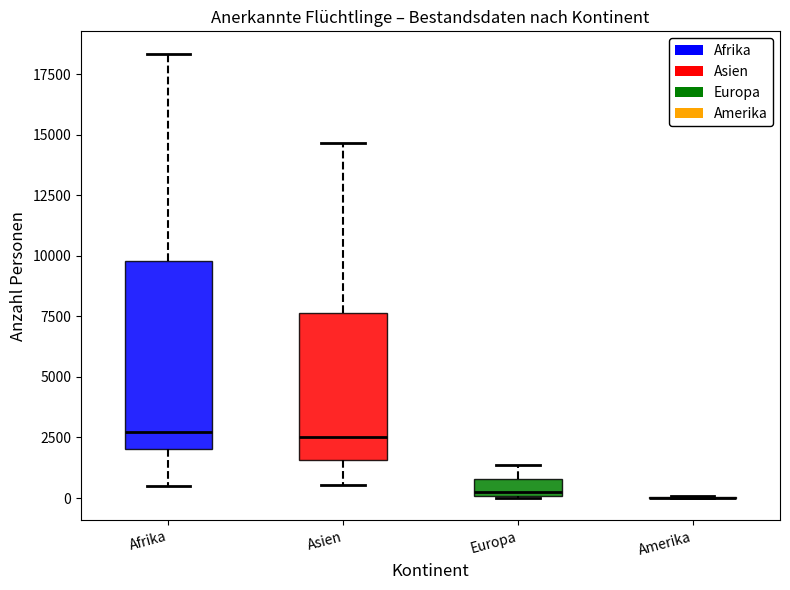

Where is the upper edge of the box for Europa on the y-axis? The values are not printed on the chart, so give them approximately, as read against the axis.

1000